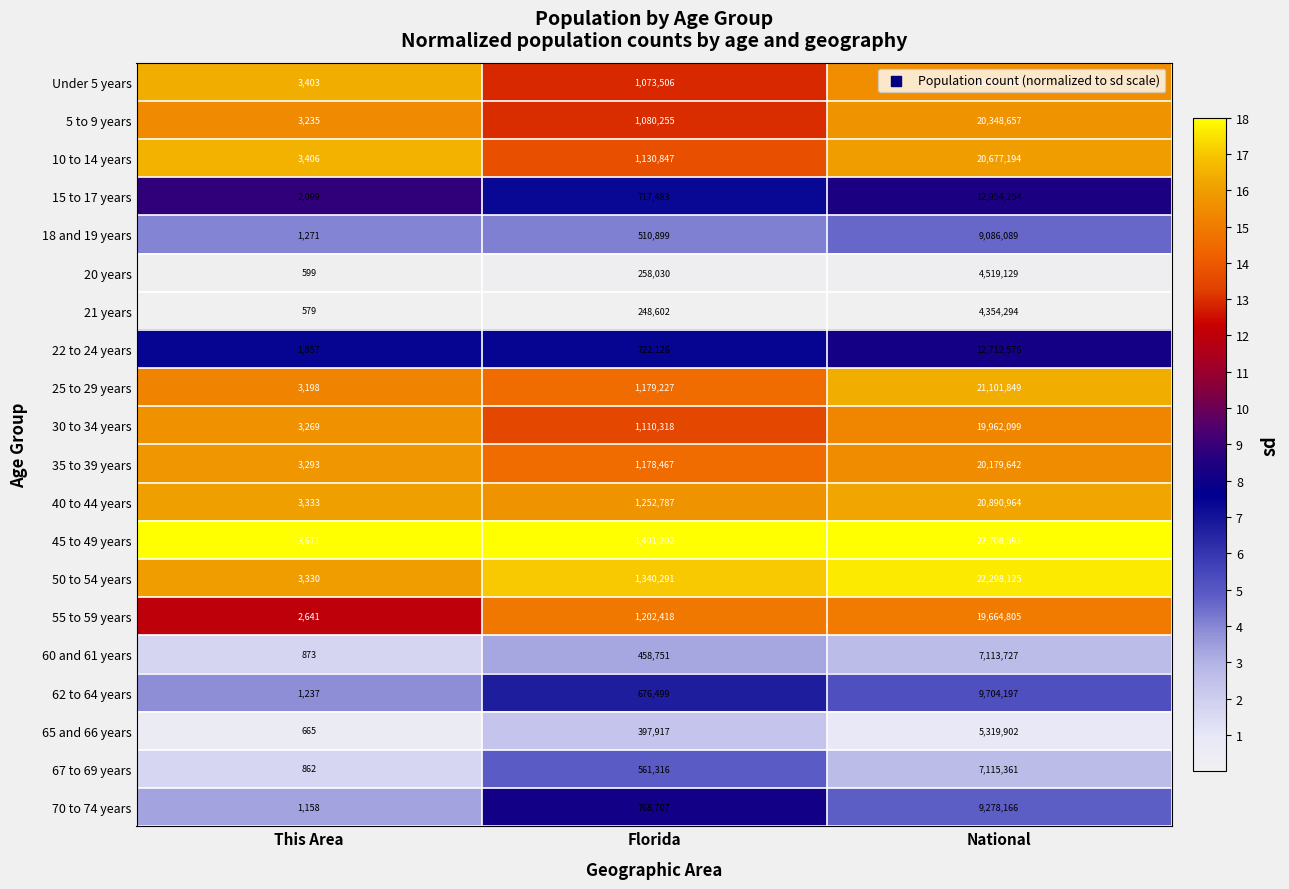

At Florida, list the series in order from smallest to largest.

21 years, 20 years, 65 and 66 years, 60 and 61 years, 18 and 19 years, 67 to 69 years, 62 to 64 years, 15 to 17 years, 22 to 24 years, 70 to 74 years, Under 5 years, 5 to 9 years, 30 to 34 years, 10 to 14 years, 35 to 39 years, 25 to 29 years, 55 to 59 years, 40 to 44 years, 50 to 54 years, 45 to 49 years